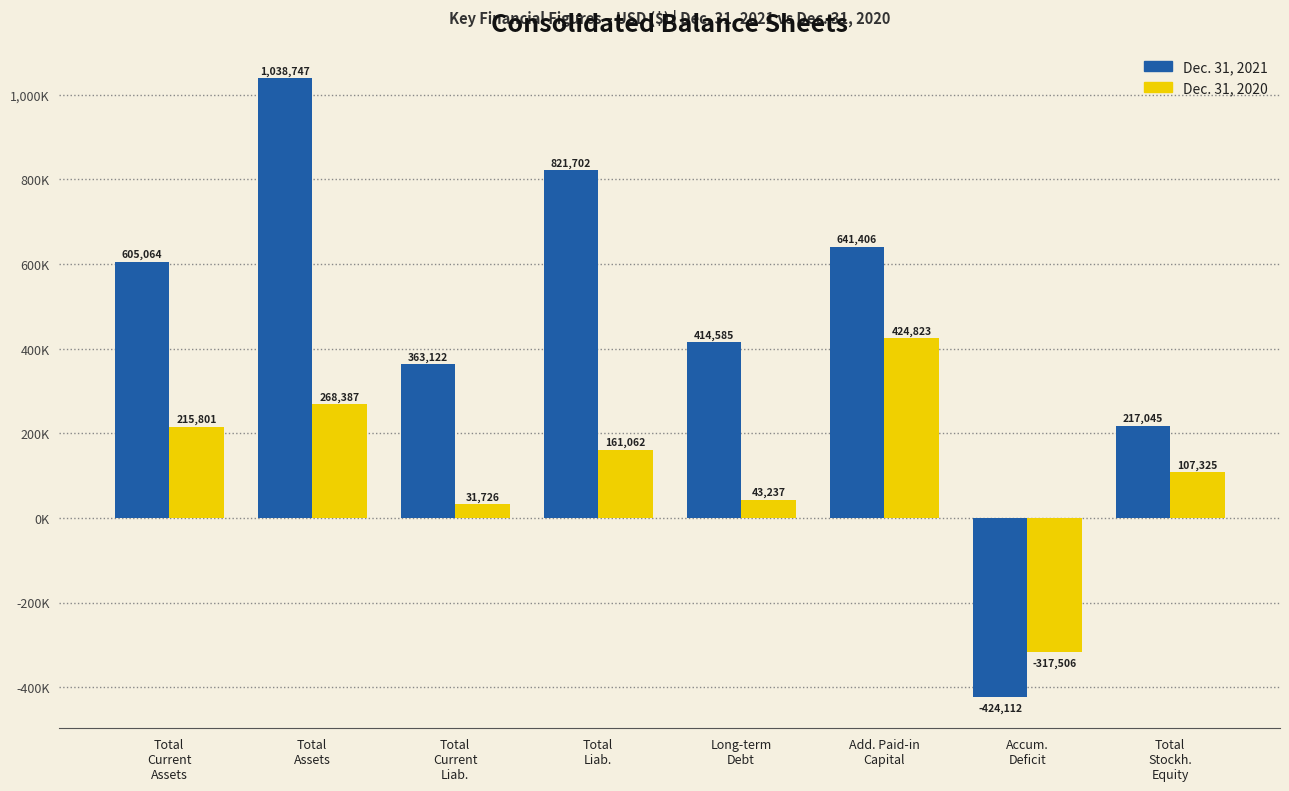

What is the label of the 5th bar from the left?

Long-term
Debt